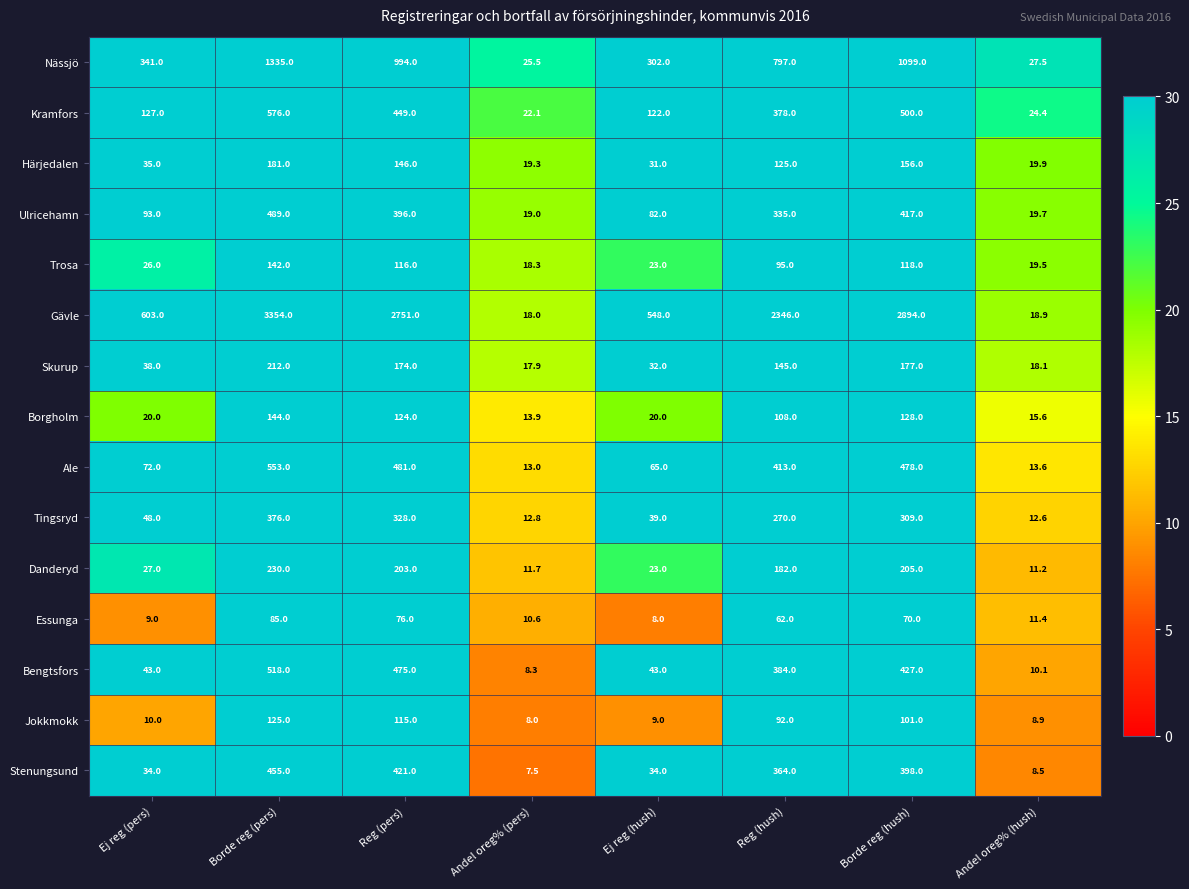

What is the total value across all series at Andel oreg% (hush)?

239.9